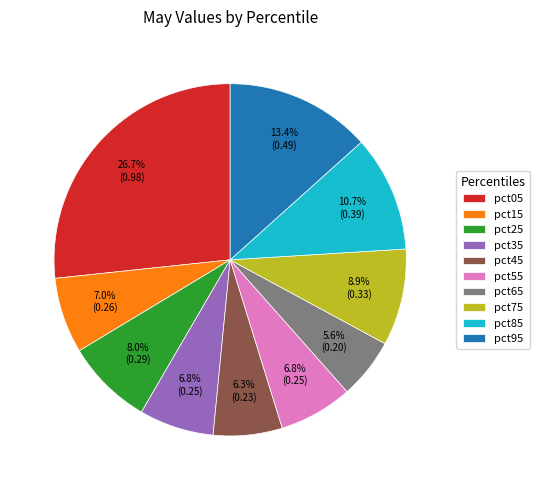

Does pct35 represent more than half of the total?

No